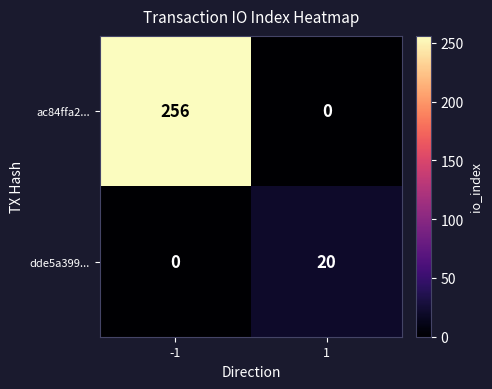

Reading left to right, what are all the values shown in this chart?

ac84ffa2...: 256	0
dde5a399...: 0	20